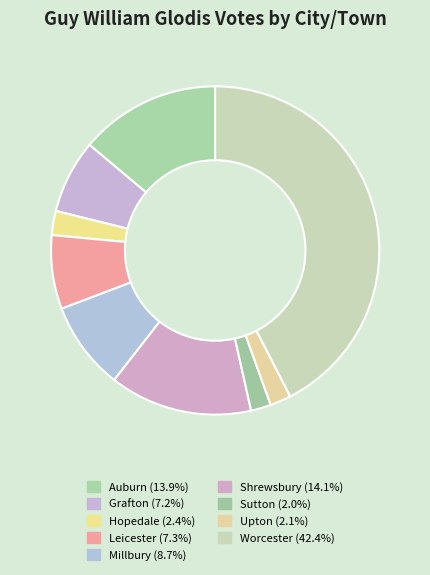

What percentage is the Sutton slice, to the nearest percent?

2%